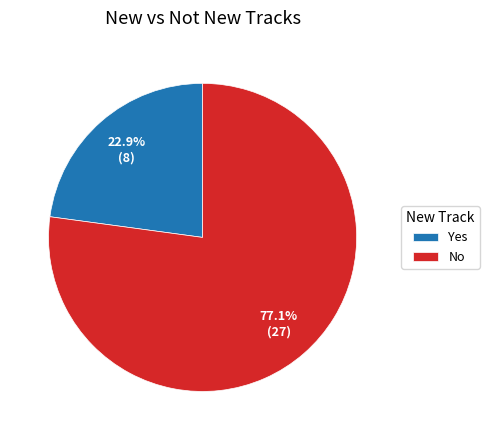

What is the majority slice?

No